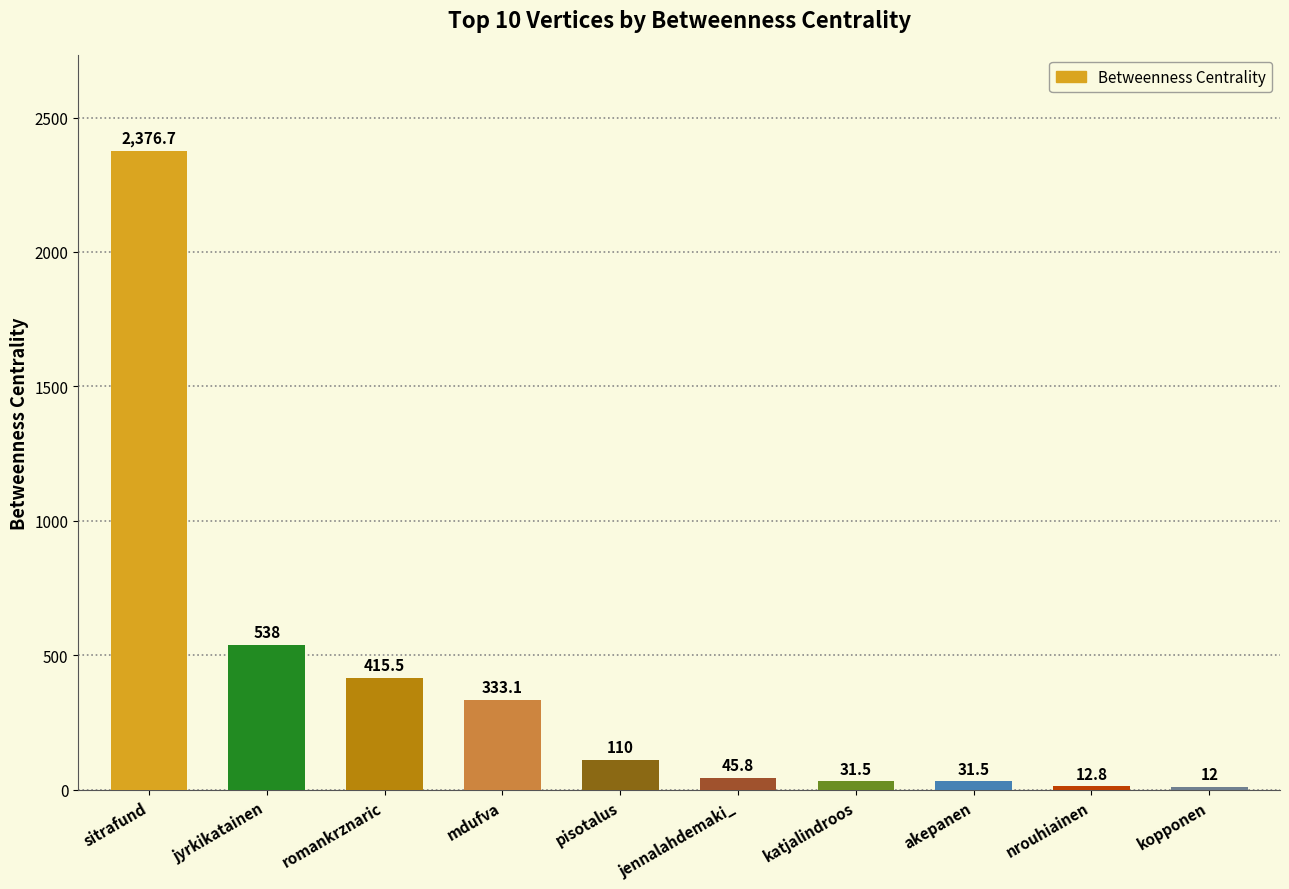

Between pisotalus and mdufva, which is larger?

mdufva